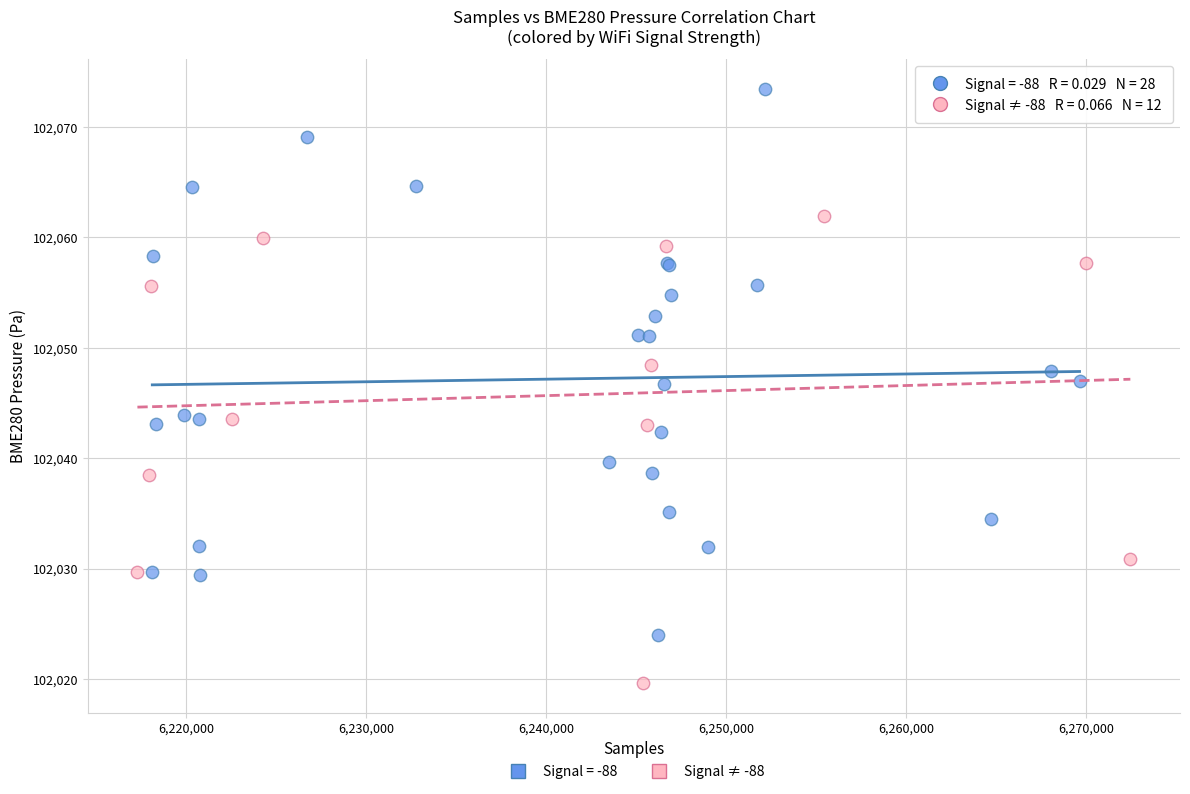

Which series reaches the minimum Y coordinate?

Signal ≠ -88